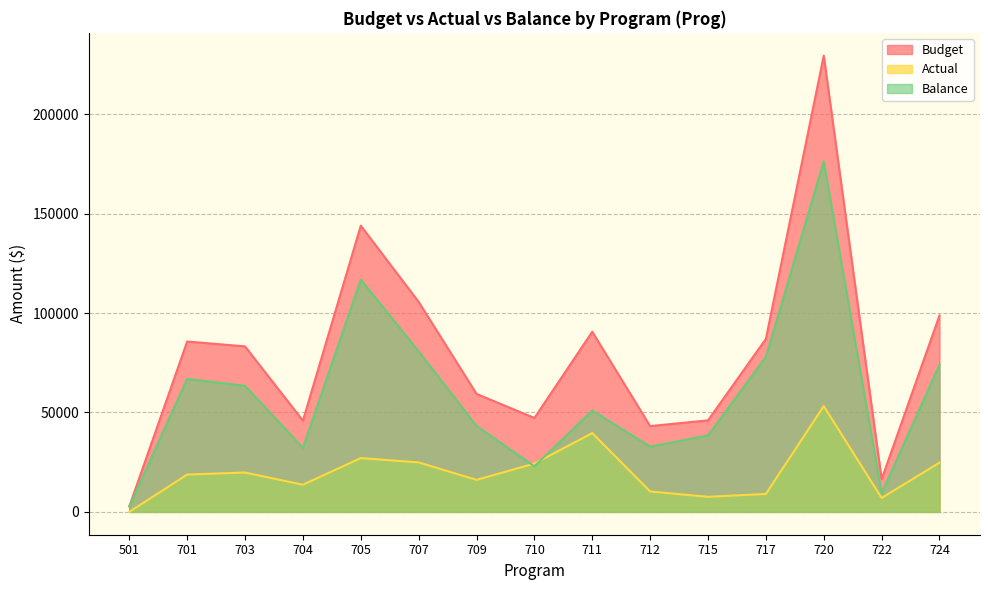

The Budget series shows 87000.0 at 717. True or false?

True